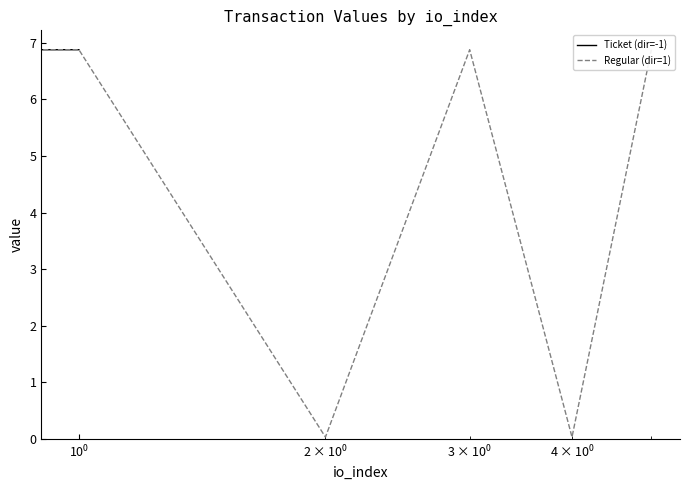

True or false: Ticket (dir=-1) has more than 1 interior local peaks.

False